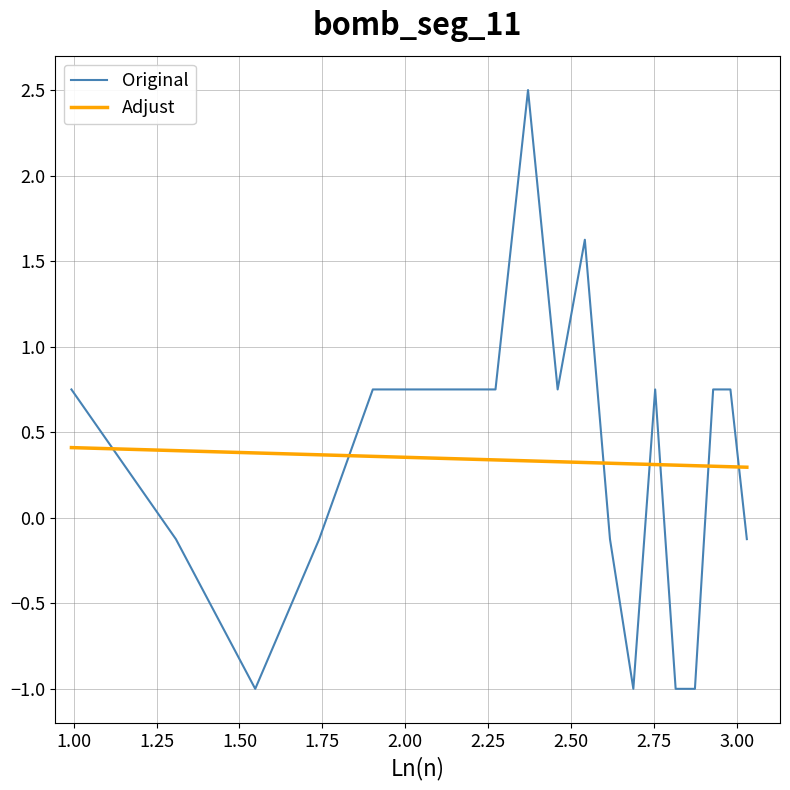

Which series has the largest range (max minus min)?

Original